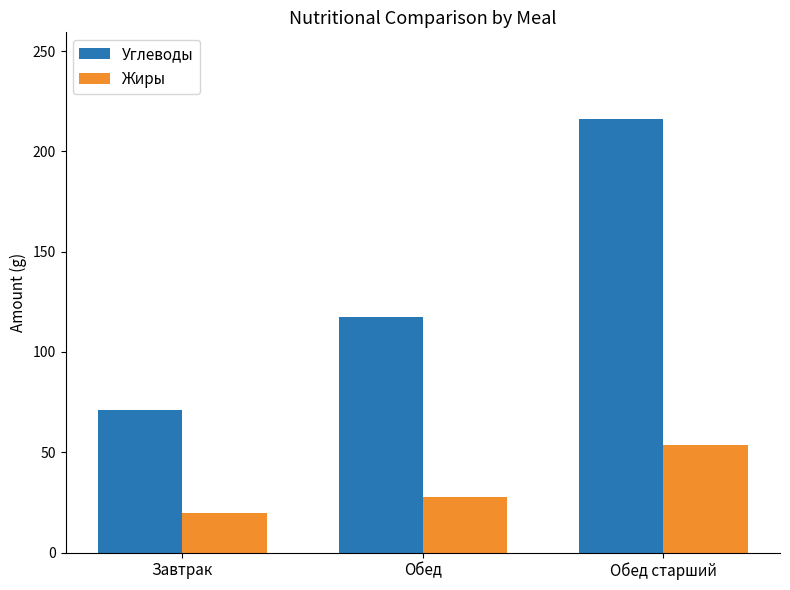

What is the sum of the Жиры values at Завтрак and Обед?

47.2